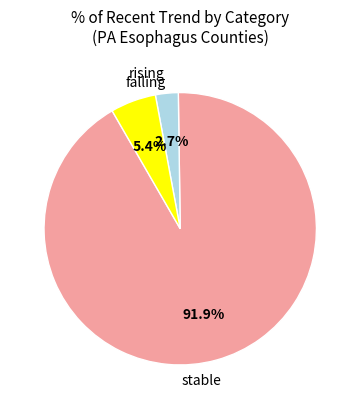

Is there any slice that represents more than half of the pie?

Yes